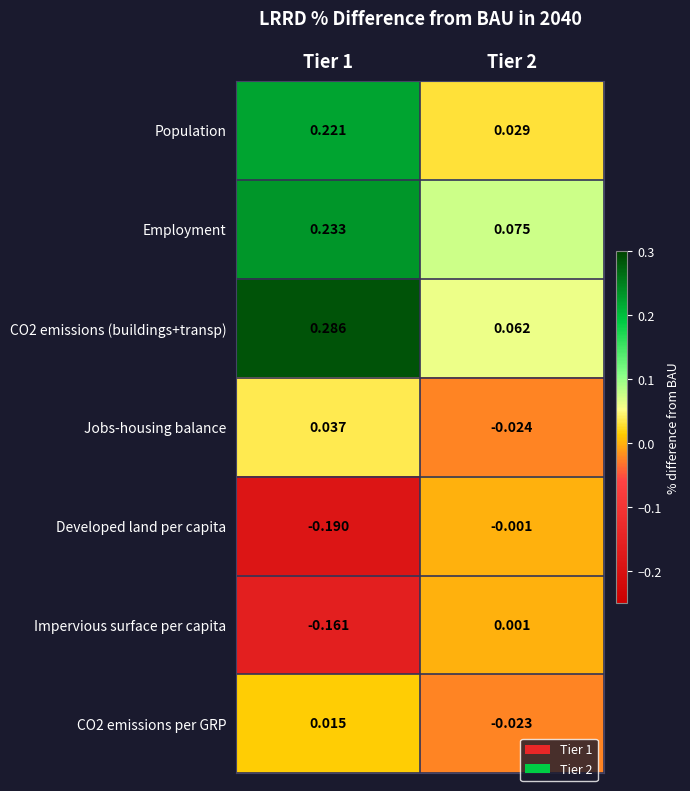

How many values in Impervious surface per capita are below zero?

1